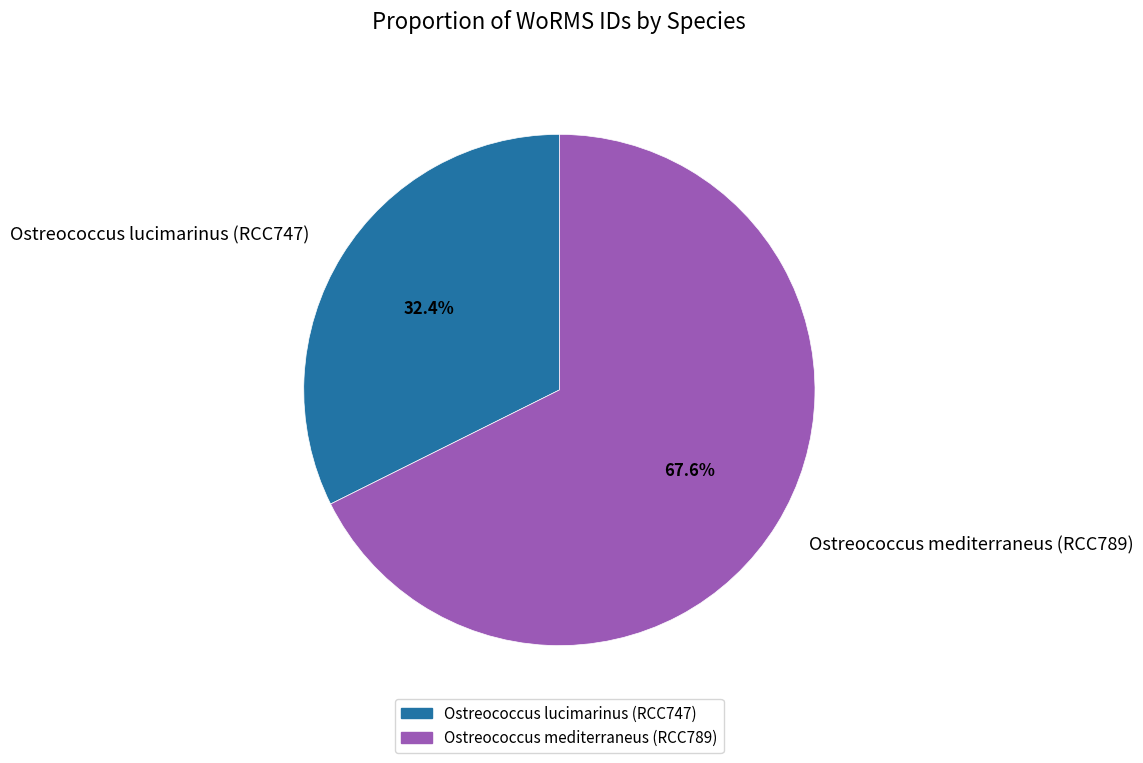

Which category has the smallest portion of the pie?

Ostreococcus lucimarinus (RCC747)